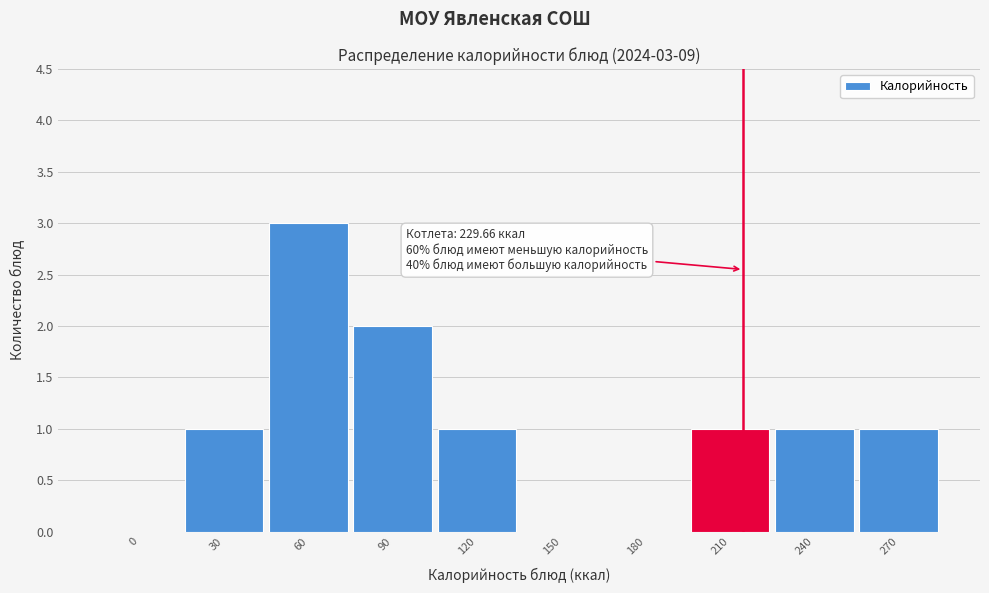

Reading left to right, list all the values displayed in this chart.

0=0	30=1	60=3	90=2	120=1	150=0	180=0	210=1	240=1	270=1